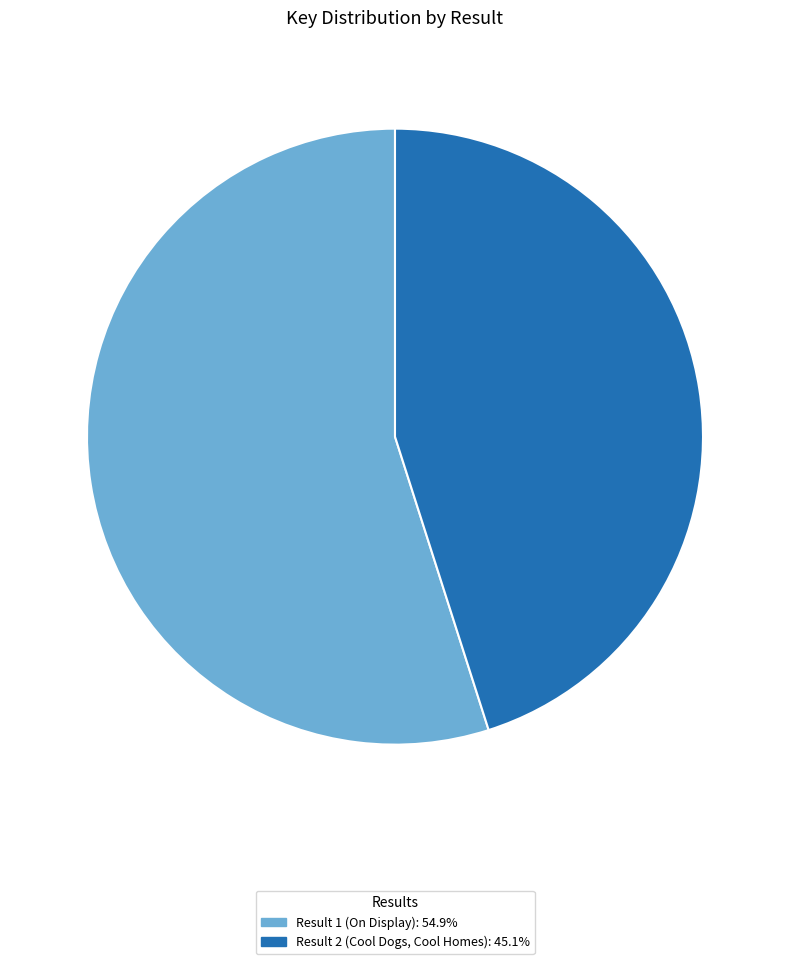

Is there any slice that represents more than half of the pie?

Yes